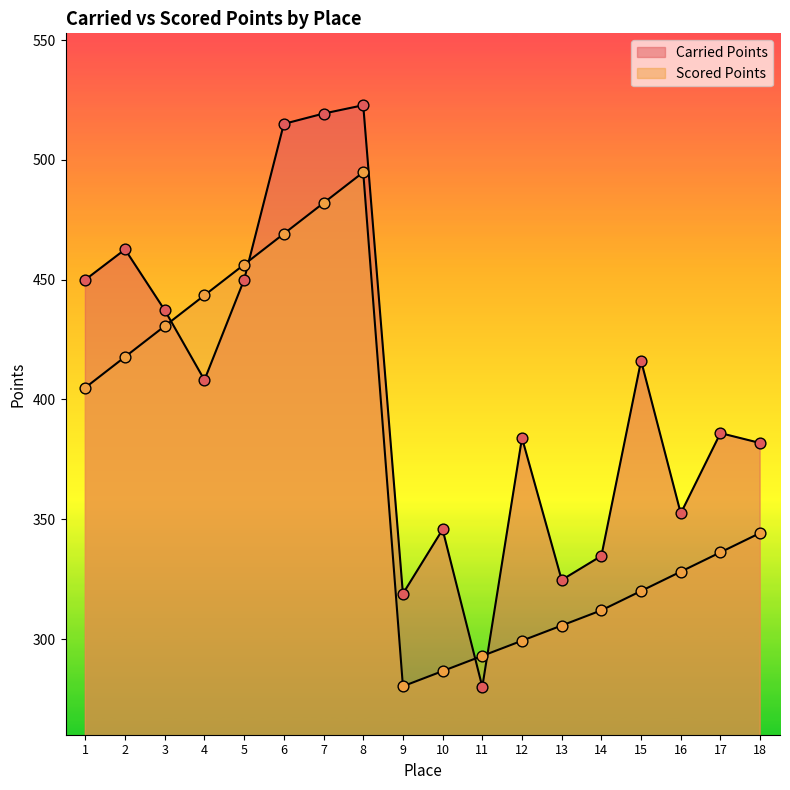

Is the value of Carried Points at 8 greater than the value of Scored Points at 8?

Yes